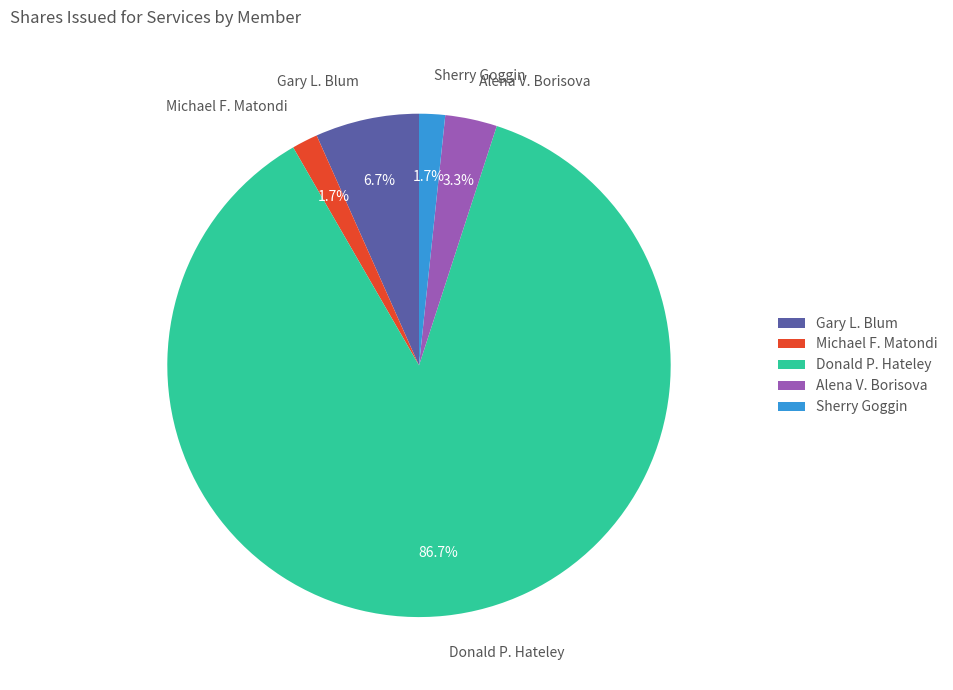

Is it true that Sherry Goggin is 2% of the pie?

True